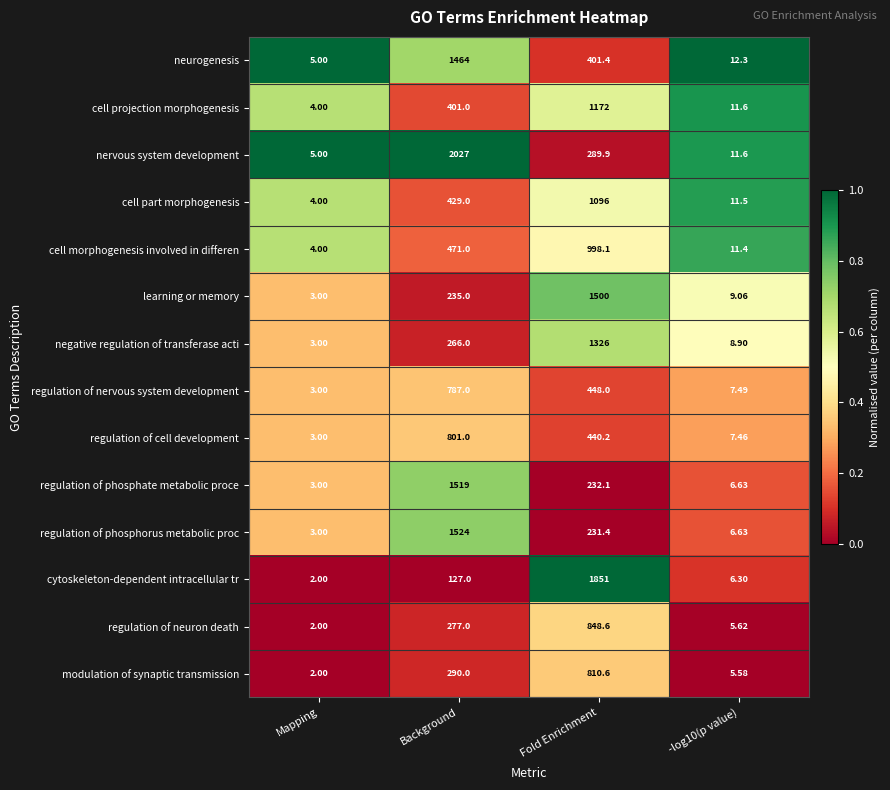

Which series changed the most between Background and -log10(p value)?

nervous system development